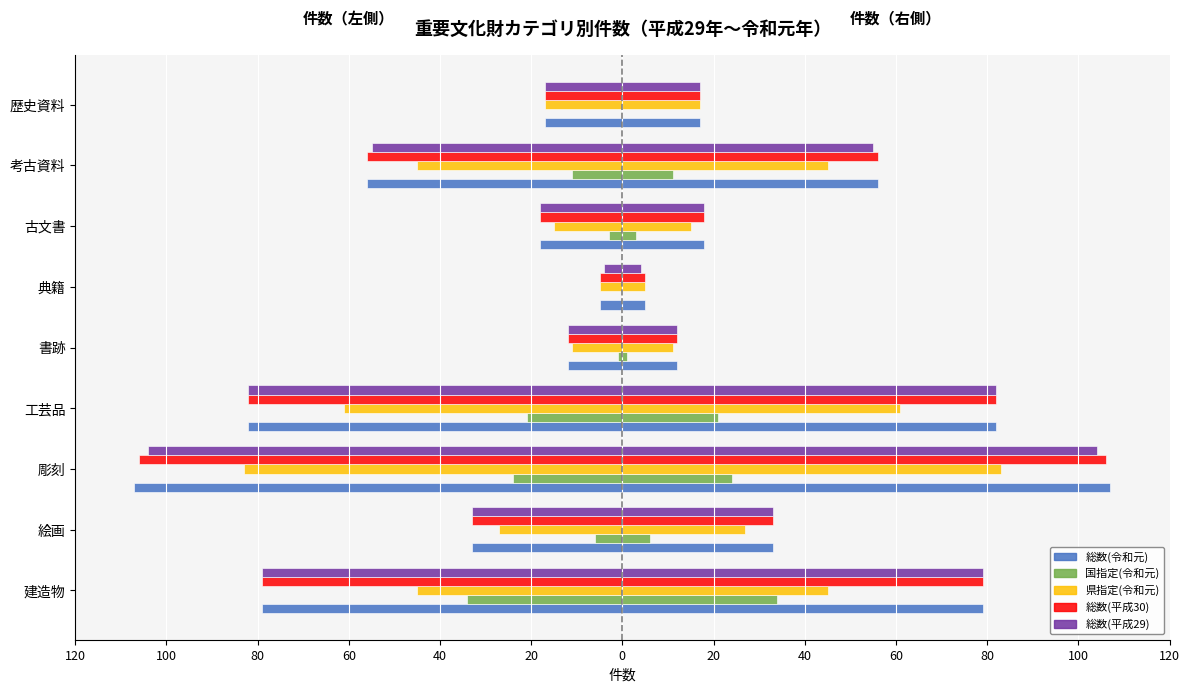

Is it true that 総数(令和元) equals -12 at 書跡?

True